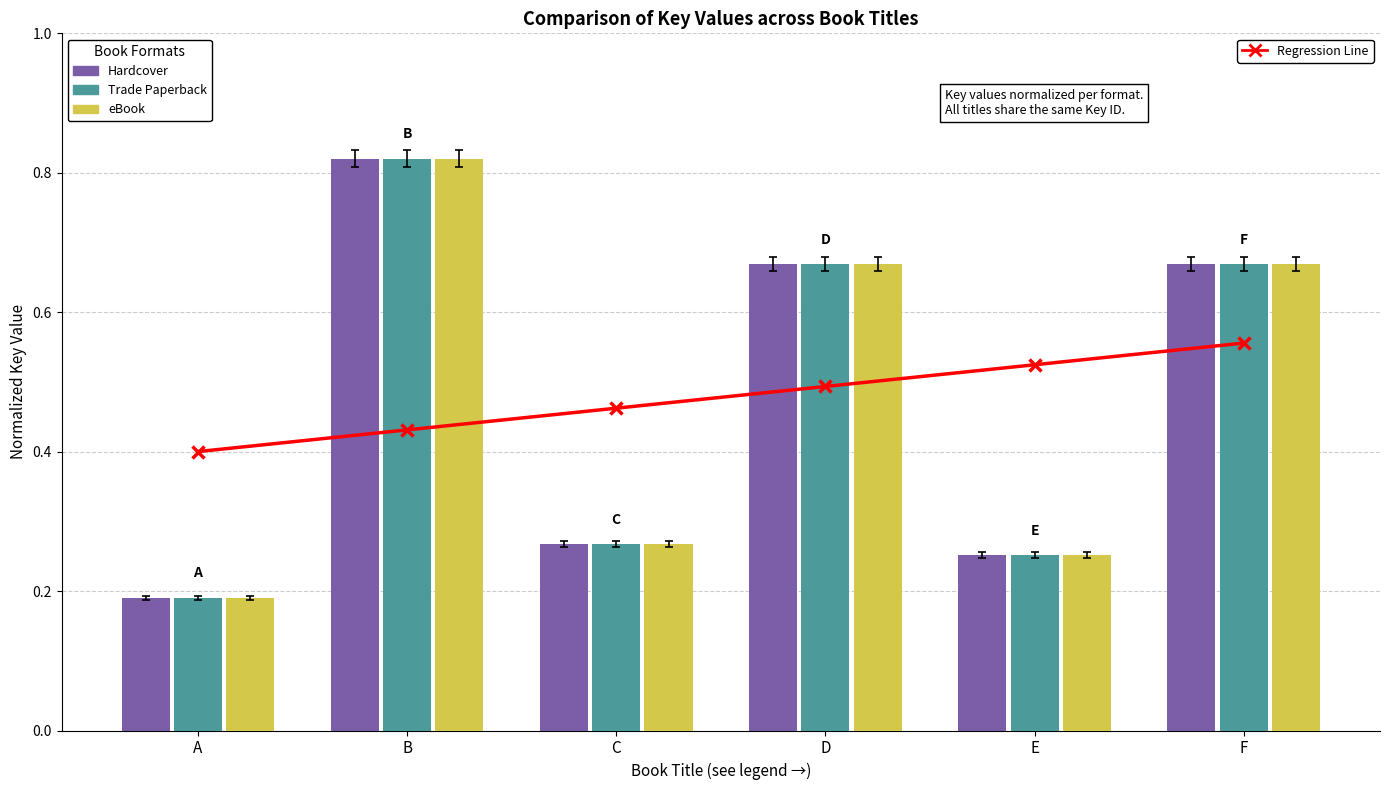

List the series in order of their peak value, lowest first.

Hardcover, eBook, Trade Paperback